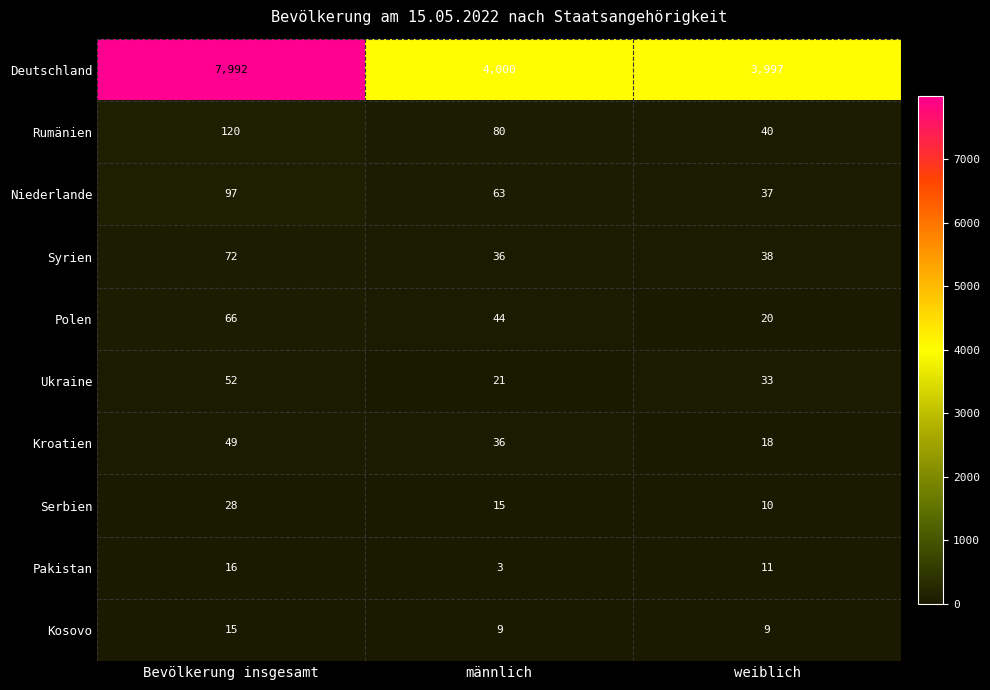

True or false: Kosovo has a value of 15 at Bevölkerung insgesamt.

True